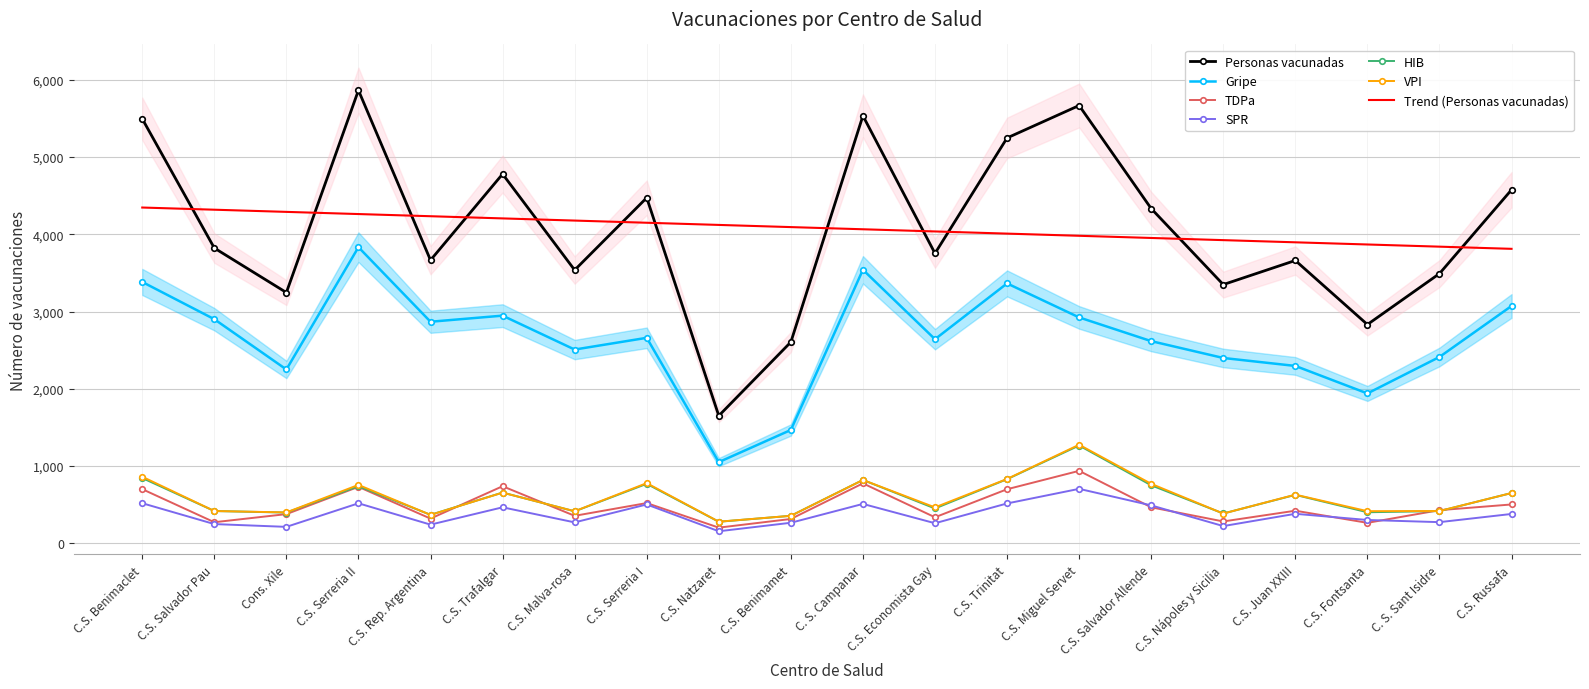

Is it true that TDPa equals 274.0 at C.S. Salvador Pau?

True